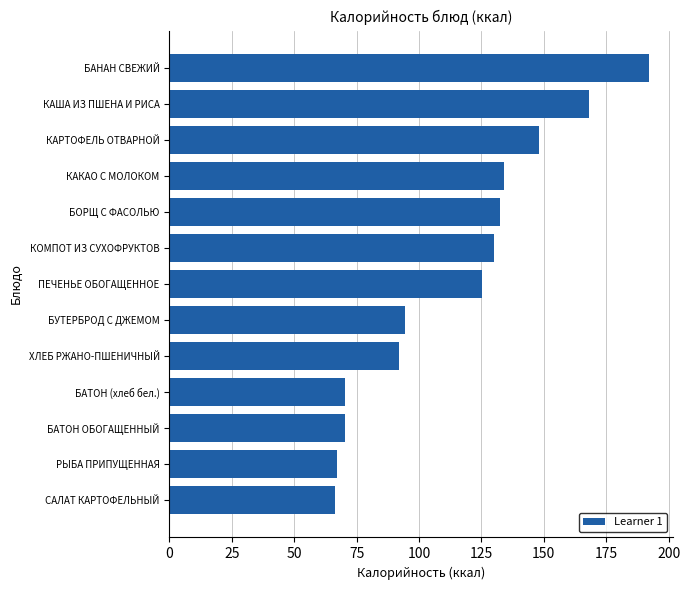

Where is the data nearest to the value 129?

КОМПОТ ИЗ СУХОФРУКТОВ